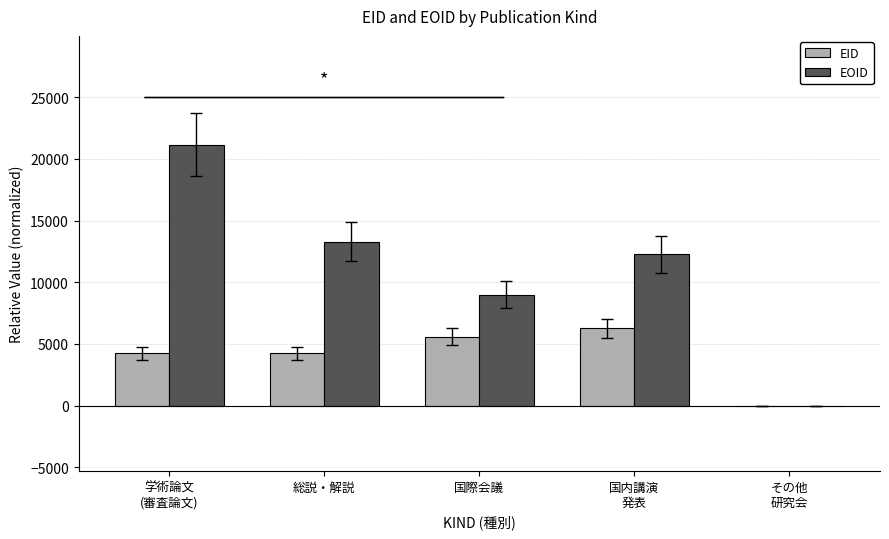

How many categories are shown in the chart?

5